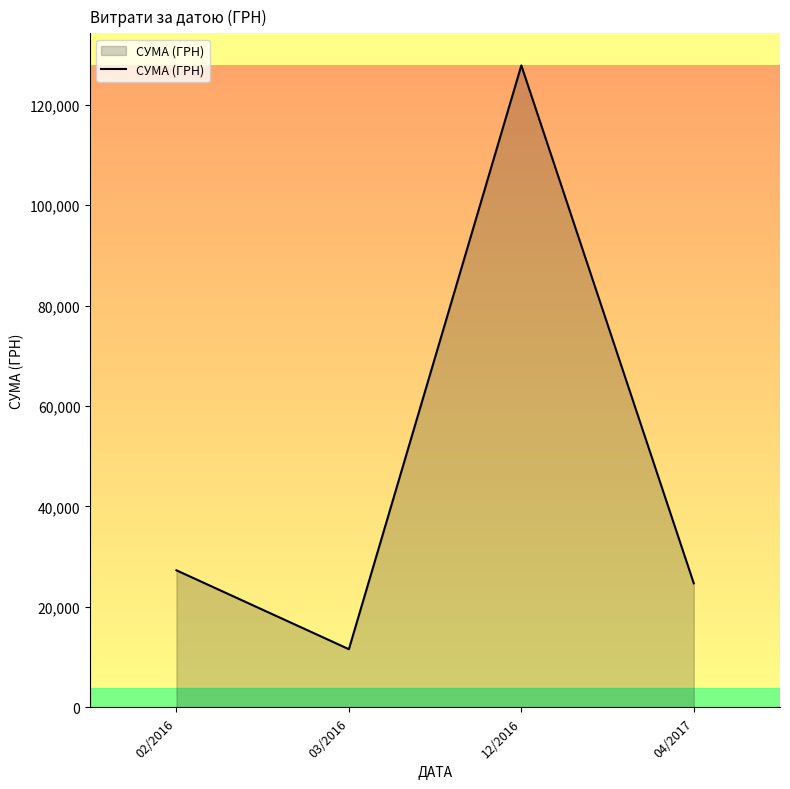

Which category has the lowest value across all series?

03/2016